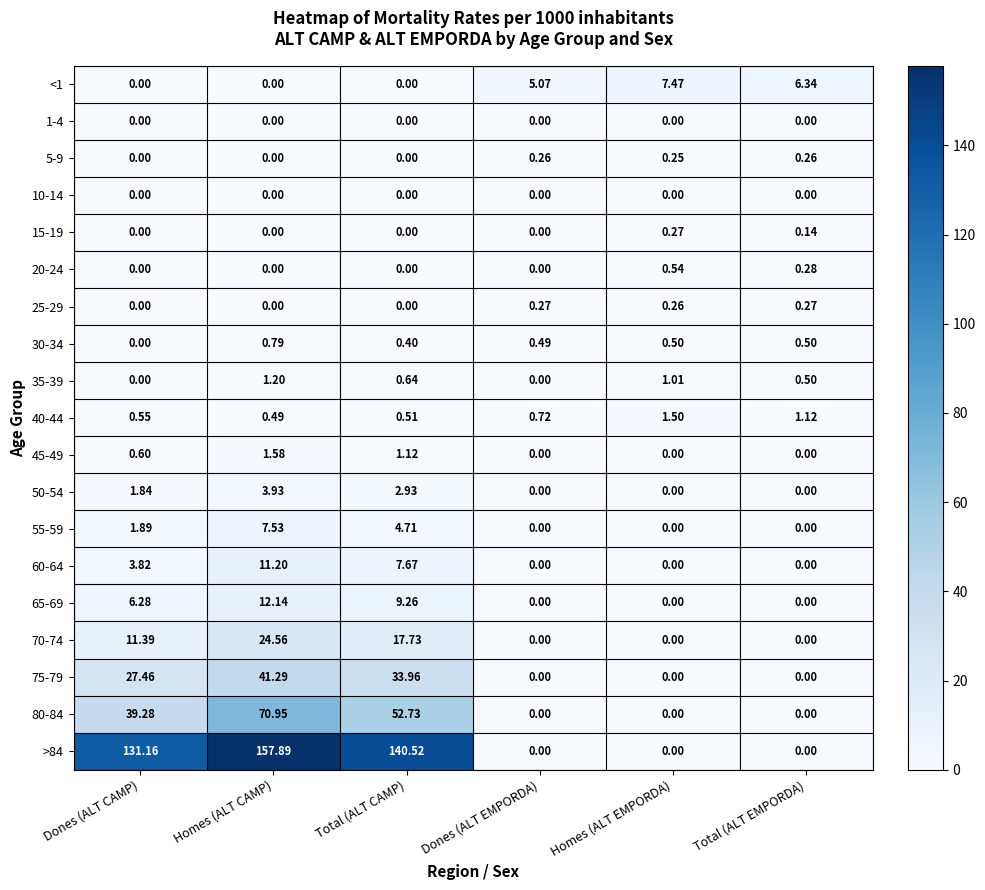

How many data points does each series have?

6